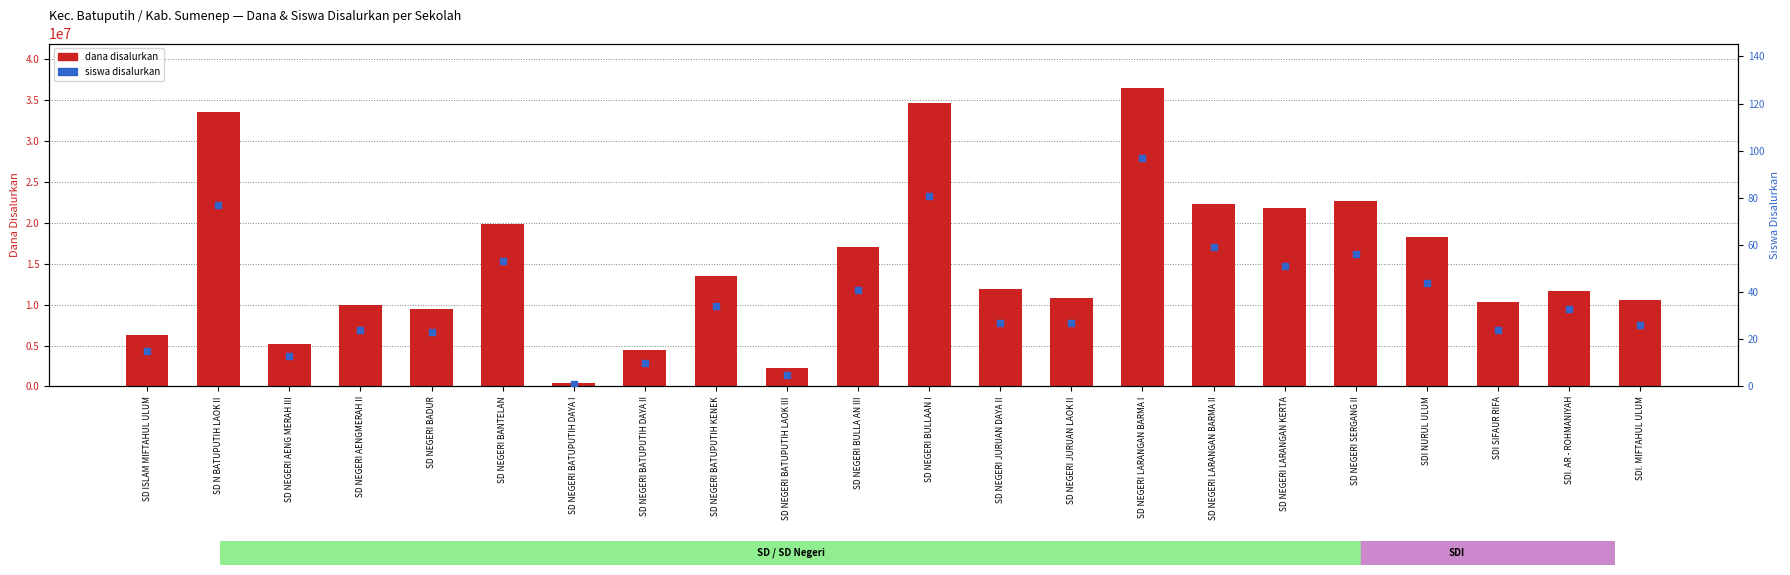

What are all the series names shown in the legend?

dana disalurkan, siswa disalurkan